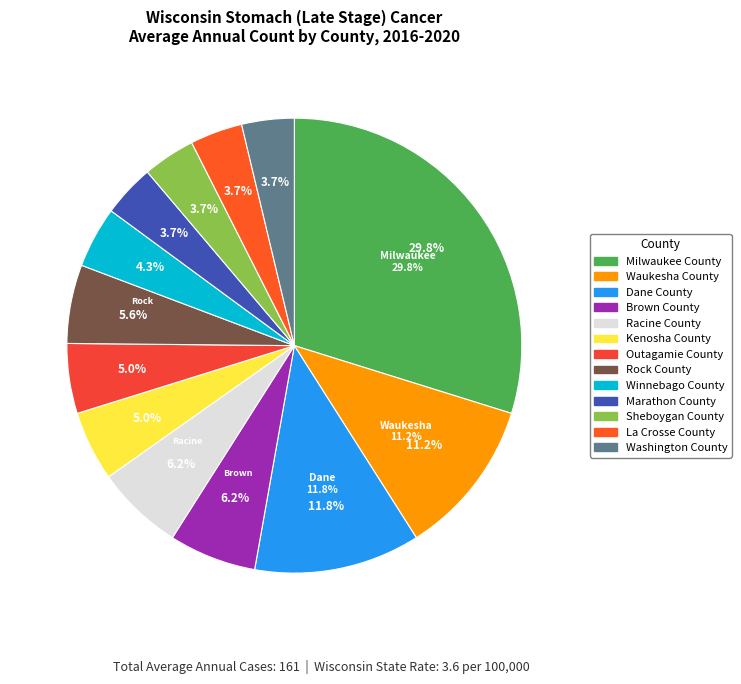

Is it true that Waukesha County is 11% of the pie?

True